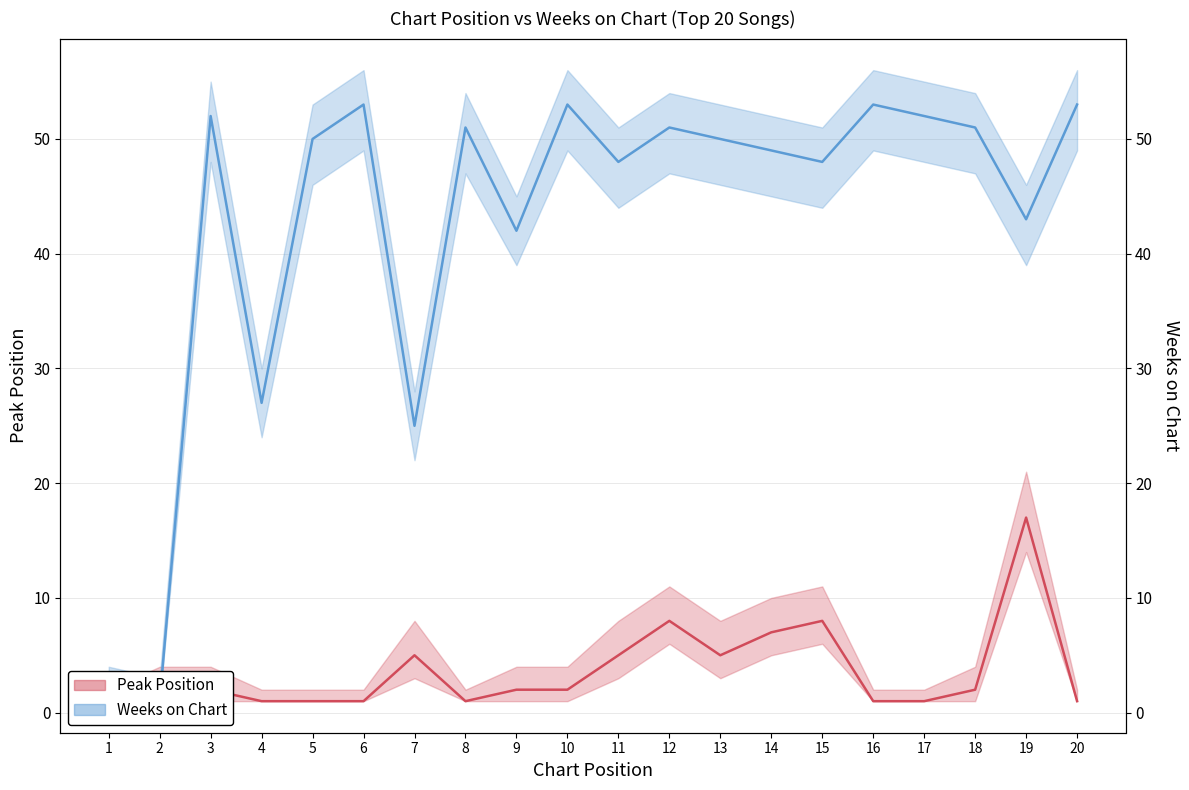

What is the difference between the highest and lowest values at 10?

51